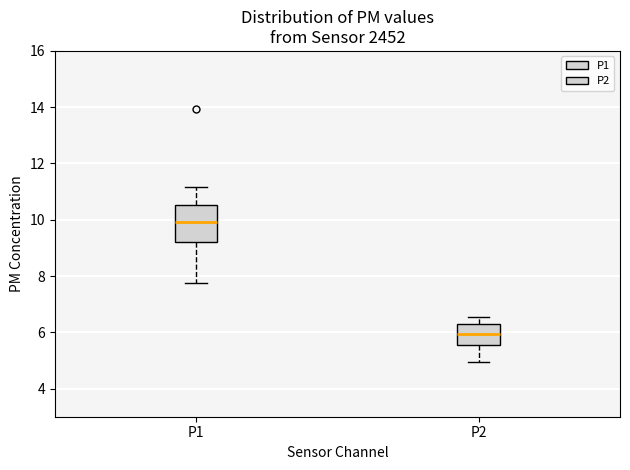

Which box has the highest median line?

P1